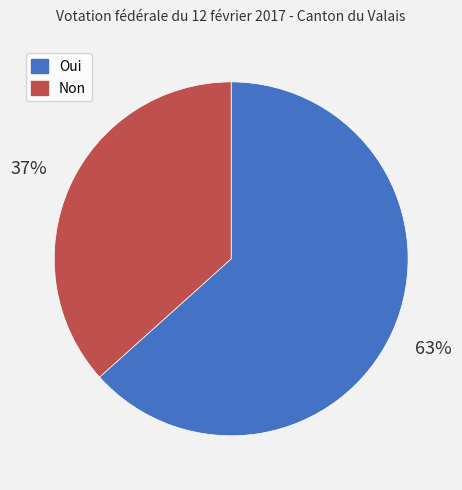

What percentage is the Non slice, to the nearest percent?

37%